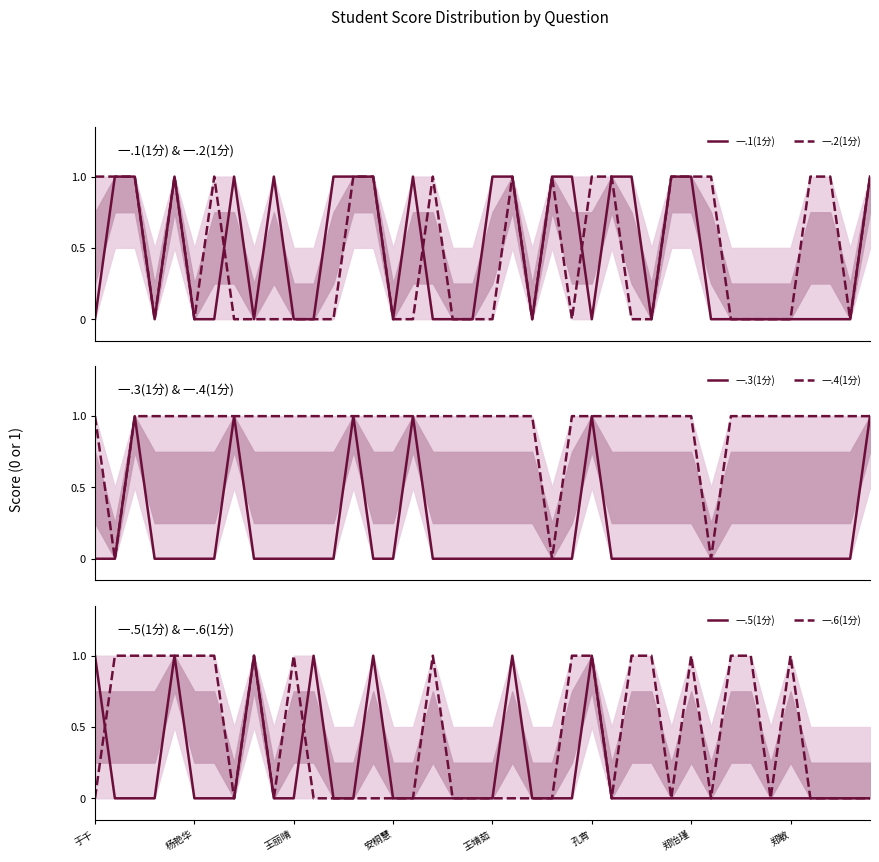

How many lines are shown in the chart?

6